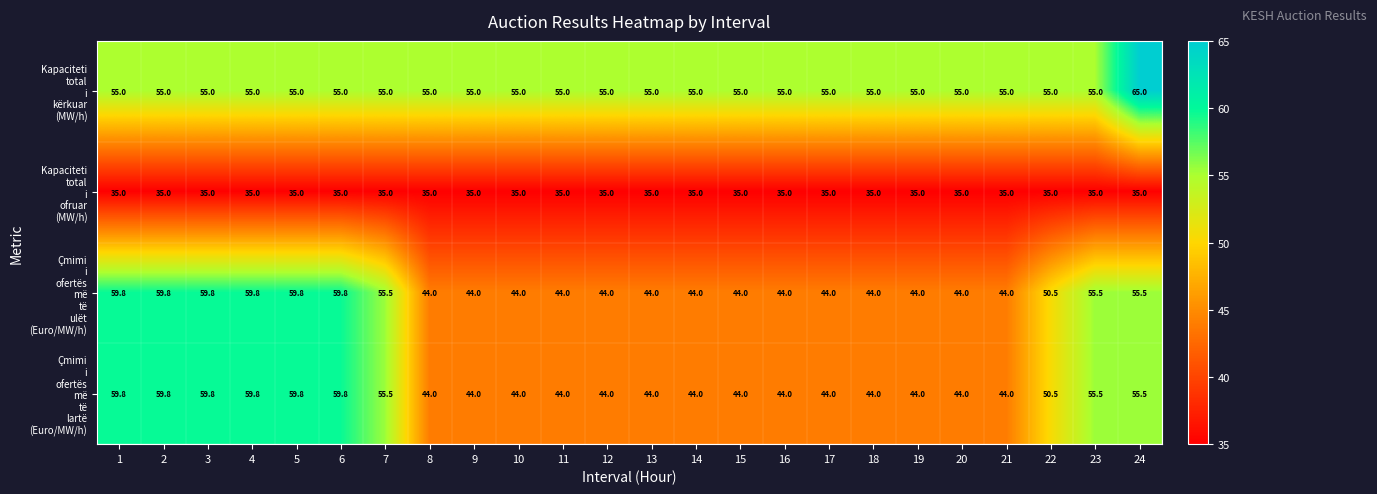

What is the maximum value shown in the chart?

65.0